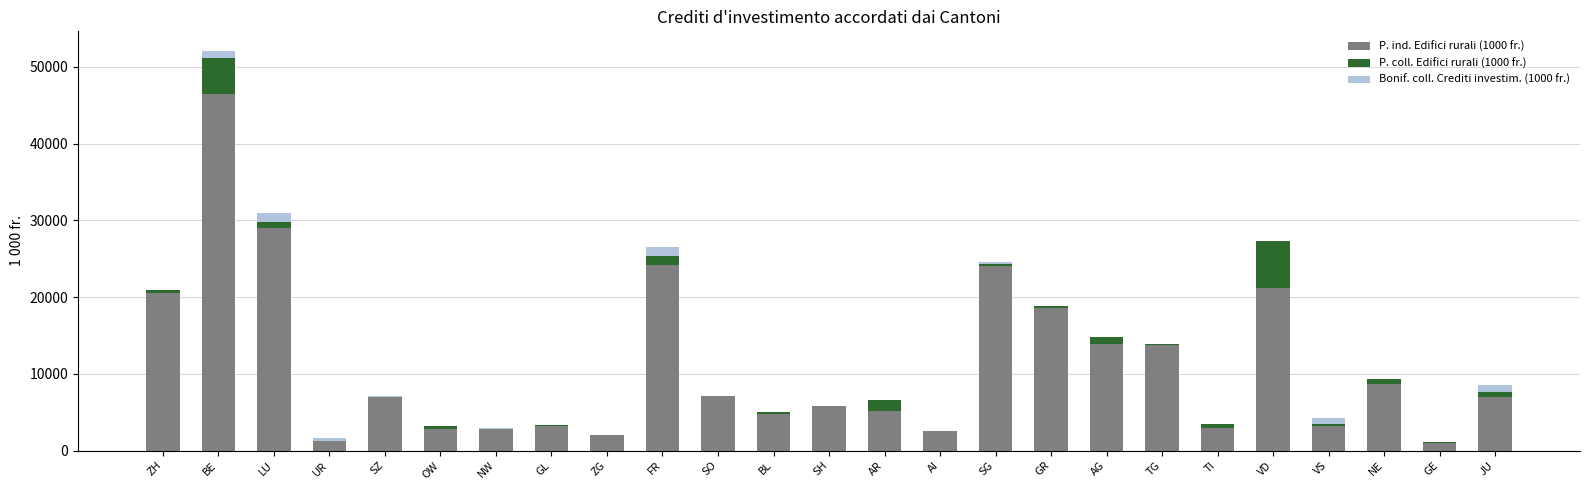

True or false: P. ind. Edifici rurali (1000 fr.) has a value of 2922.1 at TI.

True